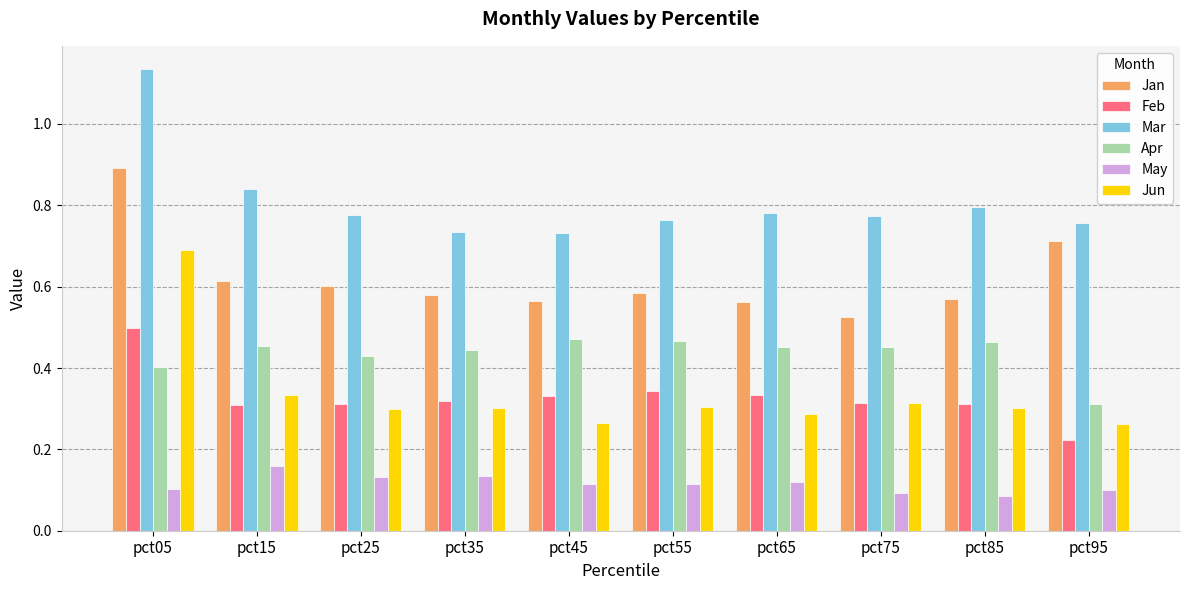

What is the sum of the Mar values at pct55 and pct45?

1.5